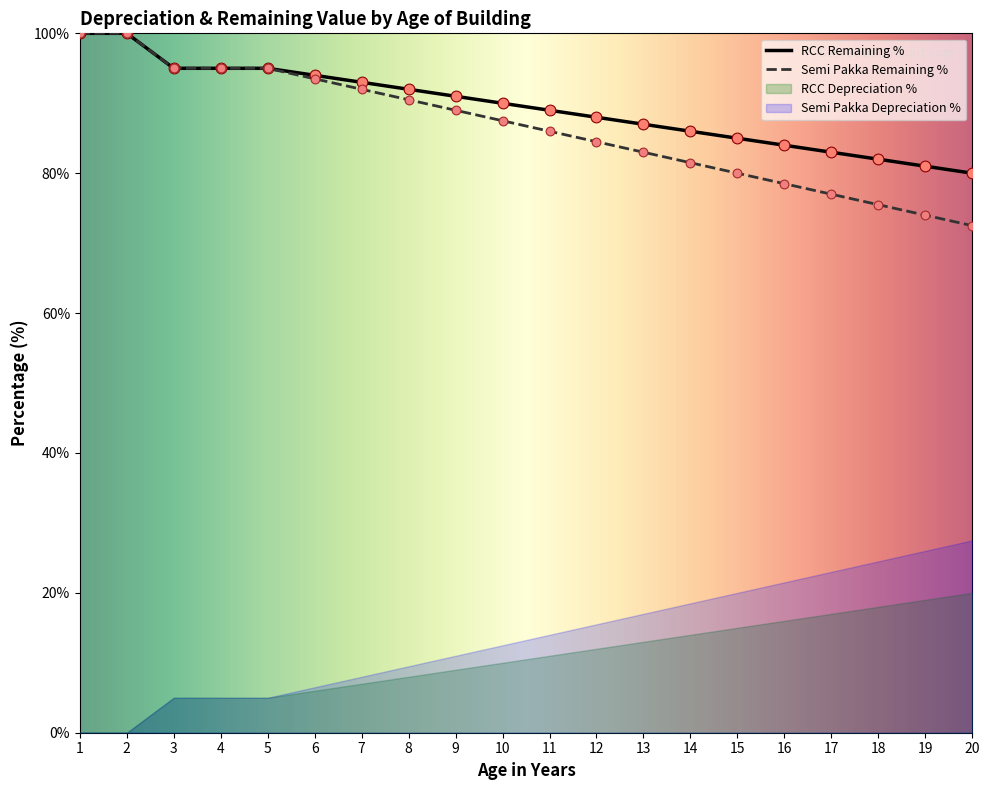

At which category is the sum across all series the highest?

1